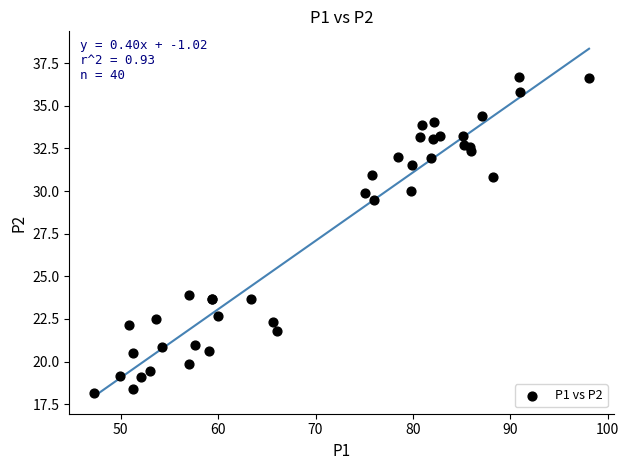

What Y value in the scatter plot is closest to 27?

29.5